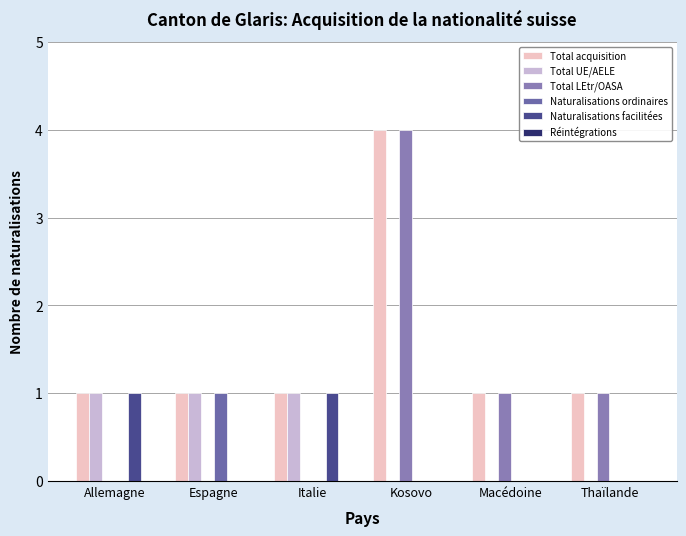

Are the bars grouped side by side (vs. stacked)?

Yes